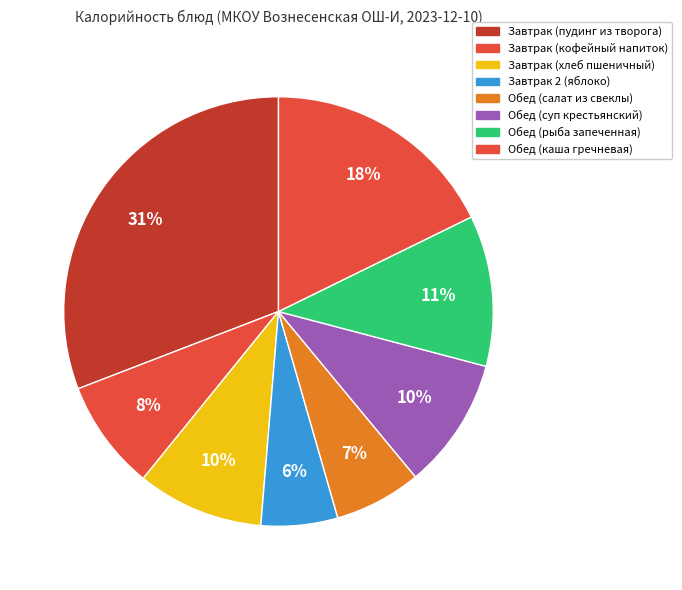

What is the ratio of the value at Завтрак 2 (яблоко) to the value at Обед (суп крестьянский)?

0.6